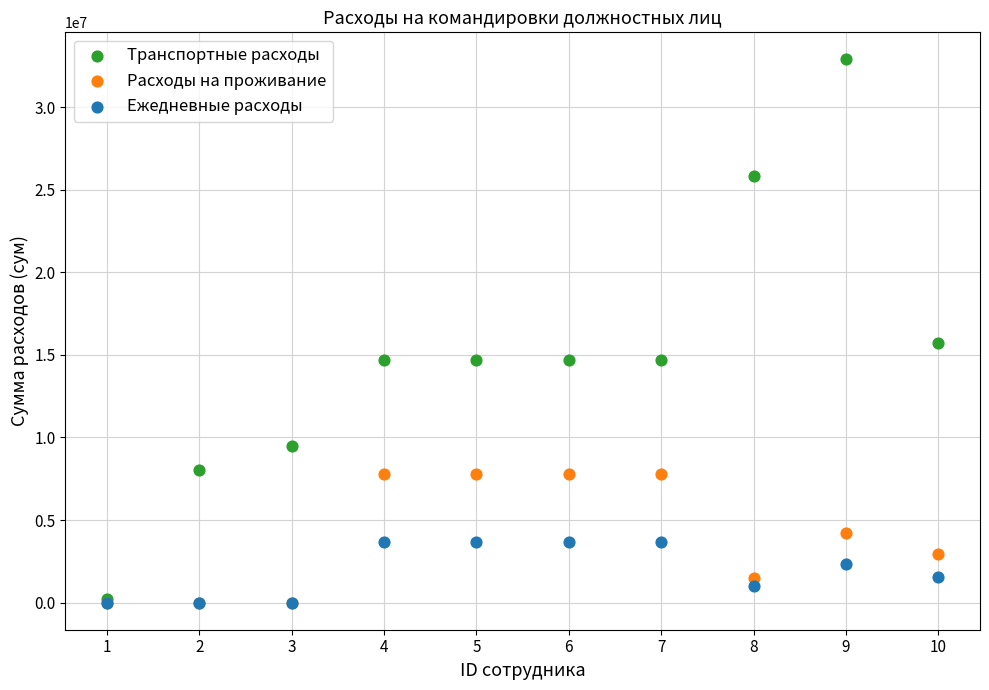

In the Транспортные расходы series, what Y value is closest to 16549470?

15725286.0